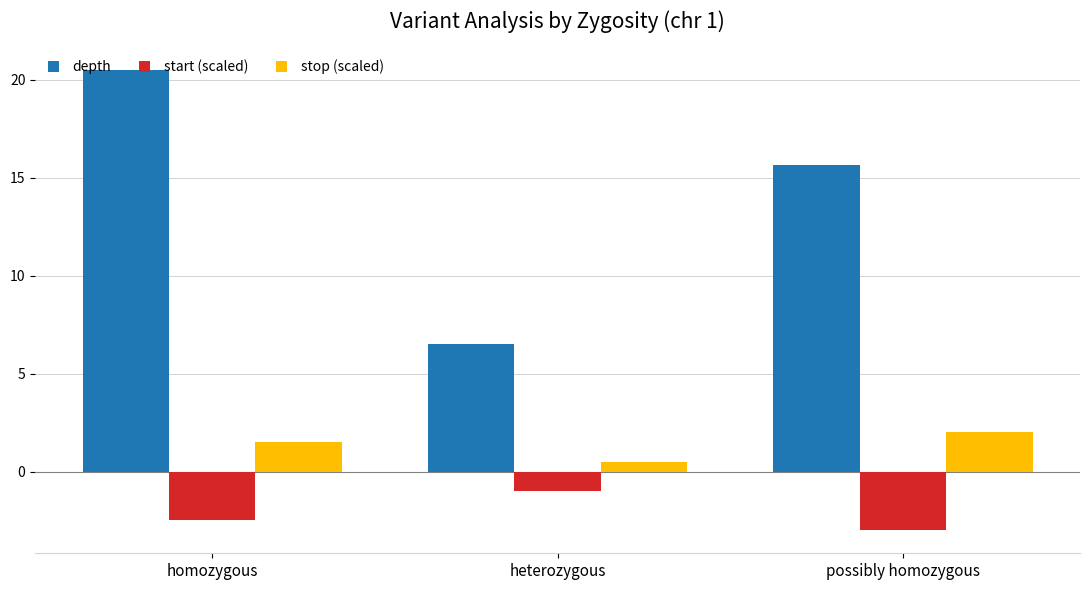

What is the total value across all series at possibly homozygous?

14.7